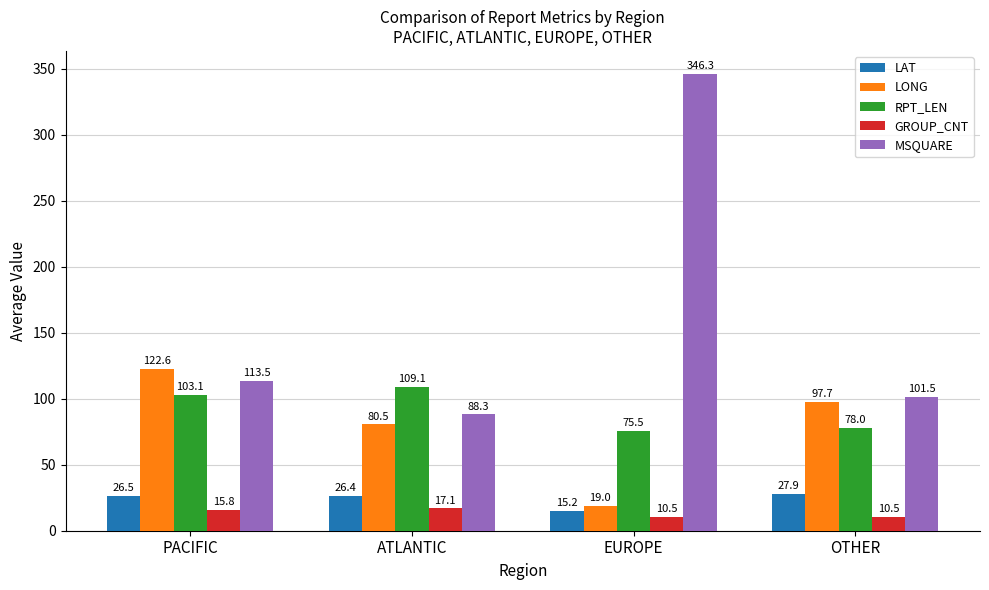

Rank the series at ATLANTIC from lowest to highest value.

GROUP_CNT, LAT, LONG, MSQUARE, RPT_LEN